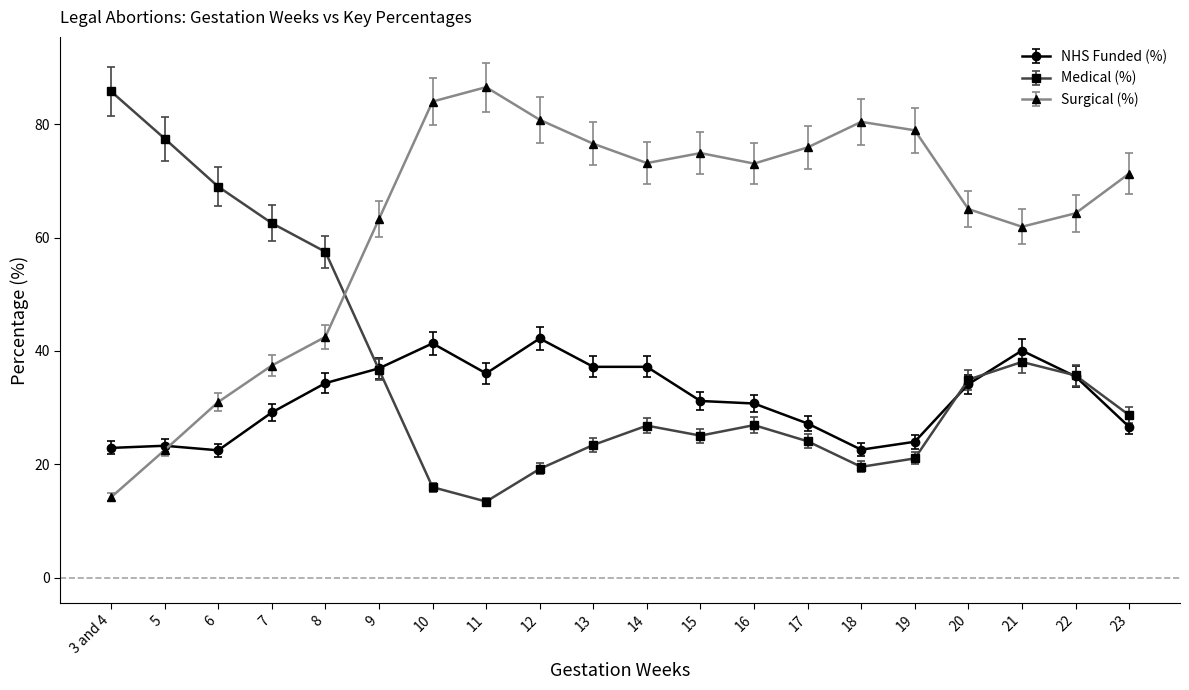

What is the approximate value of NHS Funded (%) at 3 and 4?

22.9